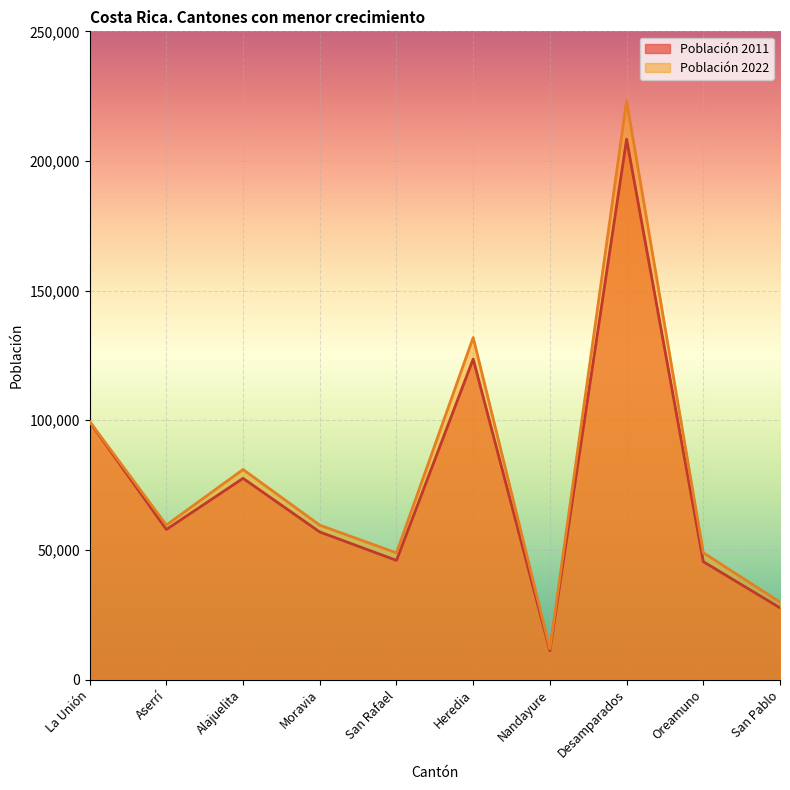

Where is the first local minimum for Población 2011?

Aserrí